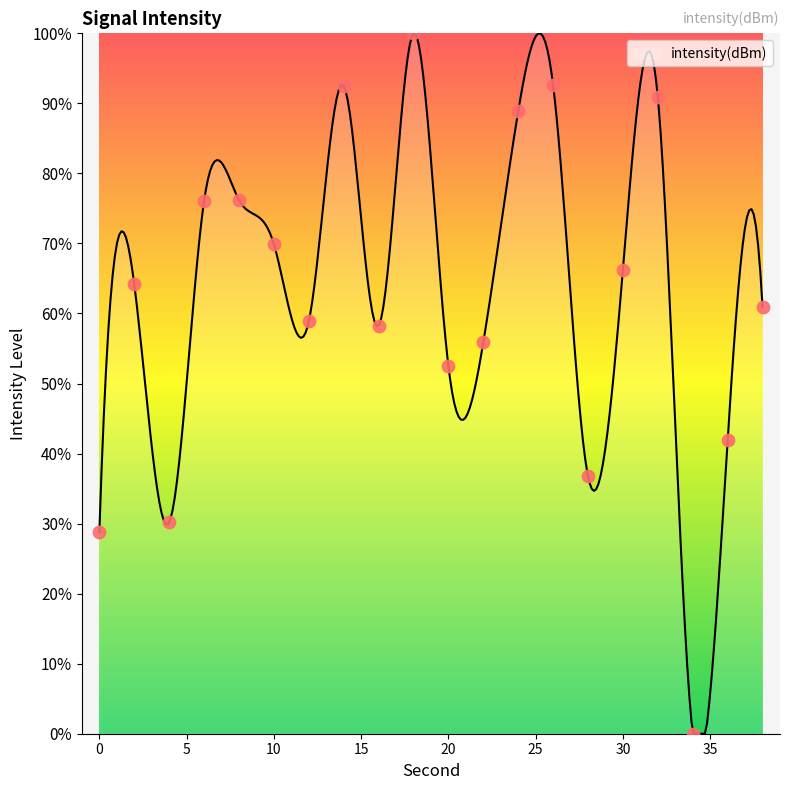

What is the ratio of the value at 10 to the value at 32?

0.8